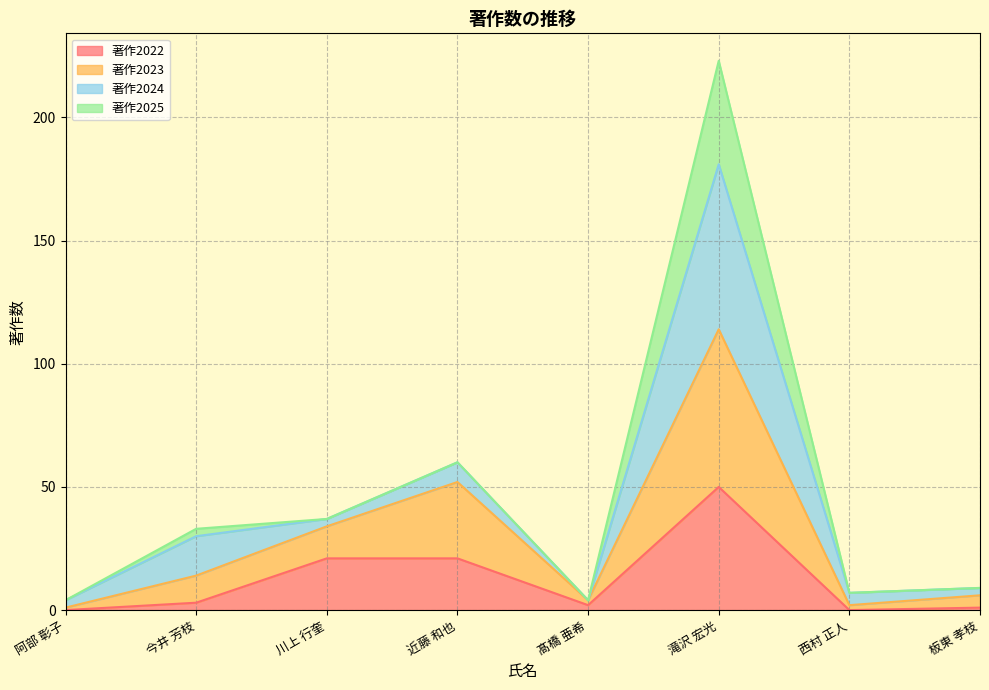

Is the value of 著作2022 at 近藤 和也 greater than the value of 著作2023 at 今井 芳枝?

Yes